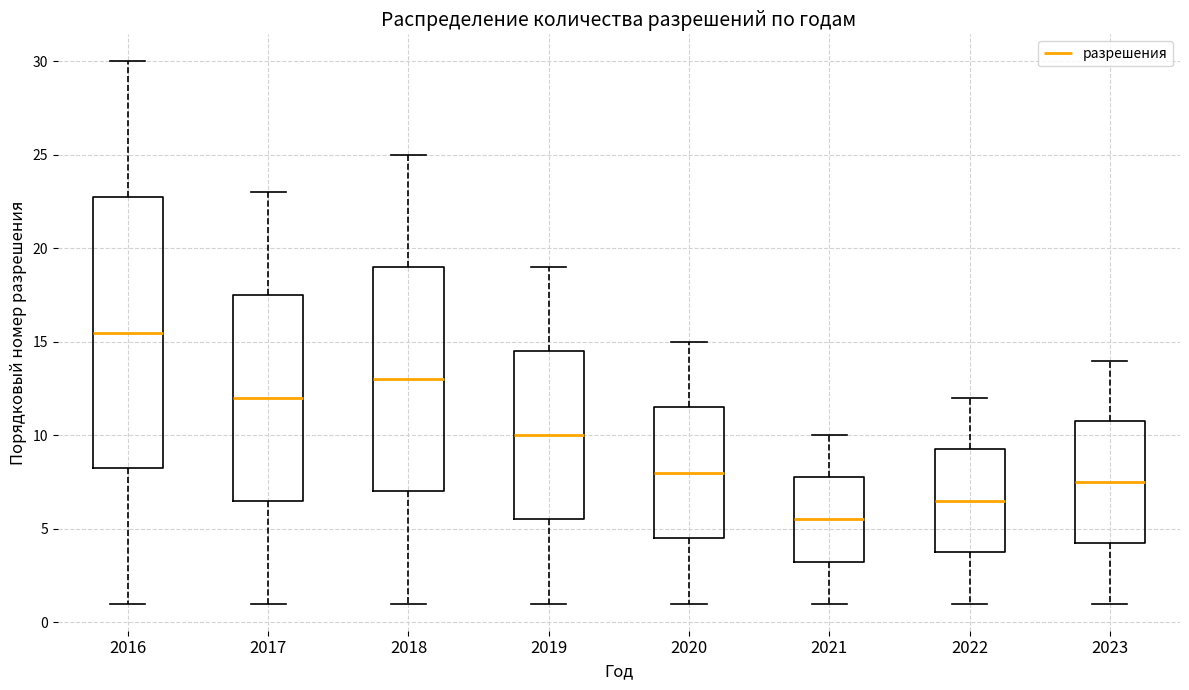

Reading left to right, transcribe this box plot: for each box, give where its median line is, the range the box spans, and where its two whiskers end, as read against the y-axis. The values are not printed on the chart, so give them approximately, as read against the axis.

2016: median 15.5, box 8.5 to 23.0, whiskers 1.0 to 30.0
2017: median 12.0, box 6.5 to 17.5, whiskers 1.0 to 23.0
2018: median 13.0, box 7.0 to 19.0, whiskers 1.0 to 25.0
2019: median 10.0, box 5.5 to 14.5, whiskers 1.0 to 19.0
2020: median 8.0, box 4.5 to 11.5, whiskers 1.0 to 15.0
2021: median 5.5, box 3.5 to 8.0, whiskers 1.0 to 10.0
2022: median 6.5, box 4.0 to 9.5, whiskers 1.0 to 12.0
2023: median 7.5, box 4.5 to 11.0, whiskers 1.0 to 14.0